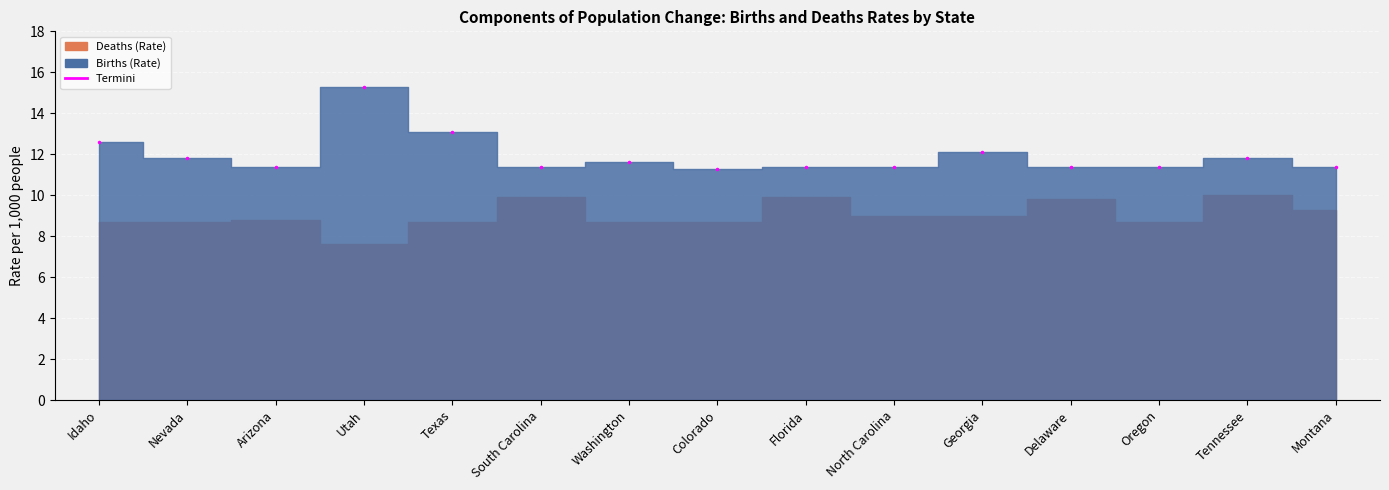

List the labels in order of value, smallest first.

Colorado, Arizona, South Carolina, Florida, North Carolina, Delaware, Oregon, Montana, Washington, Nevada, Tennessee, Georgia, Idaho, Texas, Utah